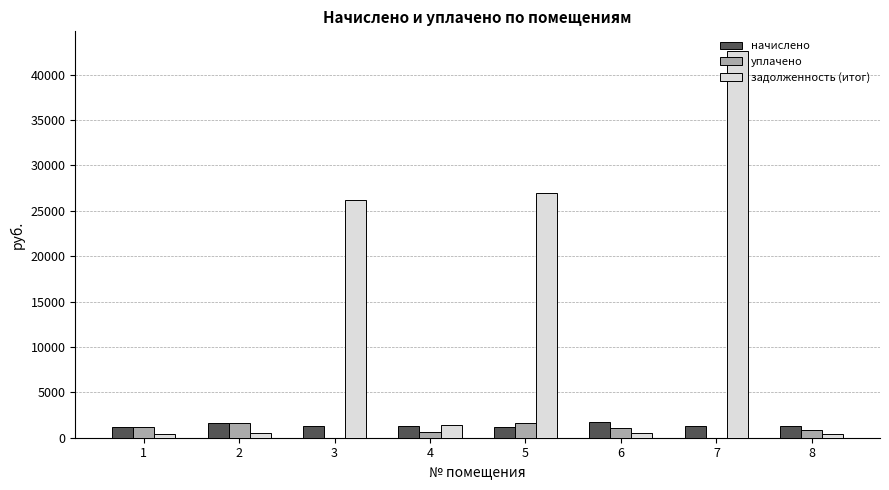

Which series has the largest total across all categories?

задолженность (итог)